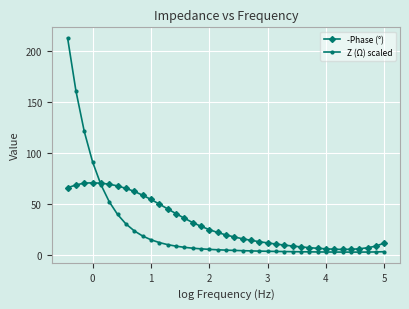

List the series in order of their peak value, highest first.

Z (Ω) scaled, -Phase (°)